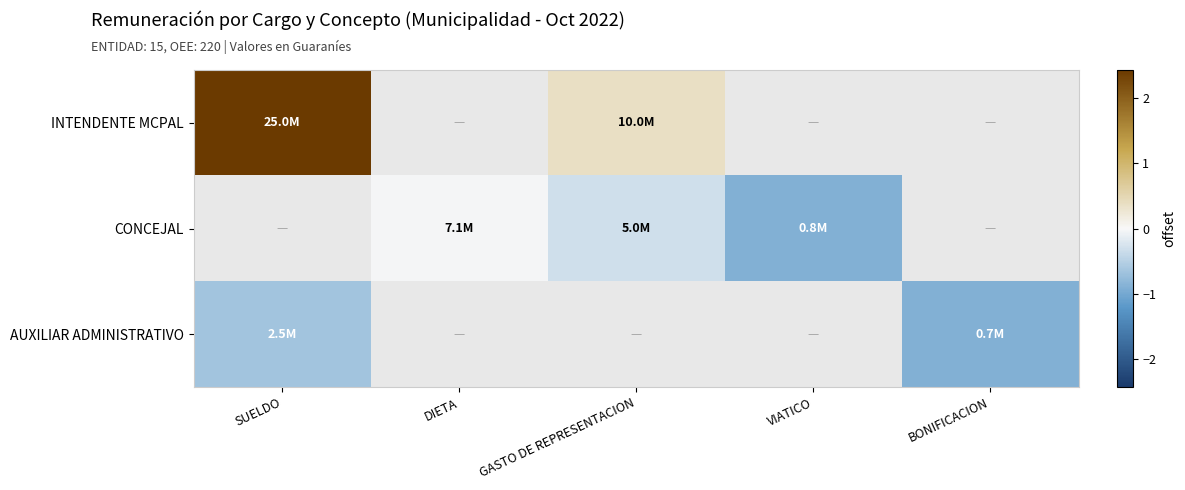

Between GASTO DE REPRESENTACION and VIATICO, which series saw the biggest shift?

CONCEJAL